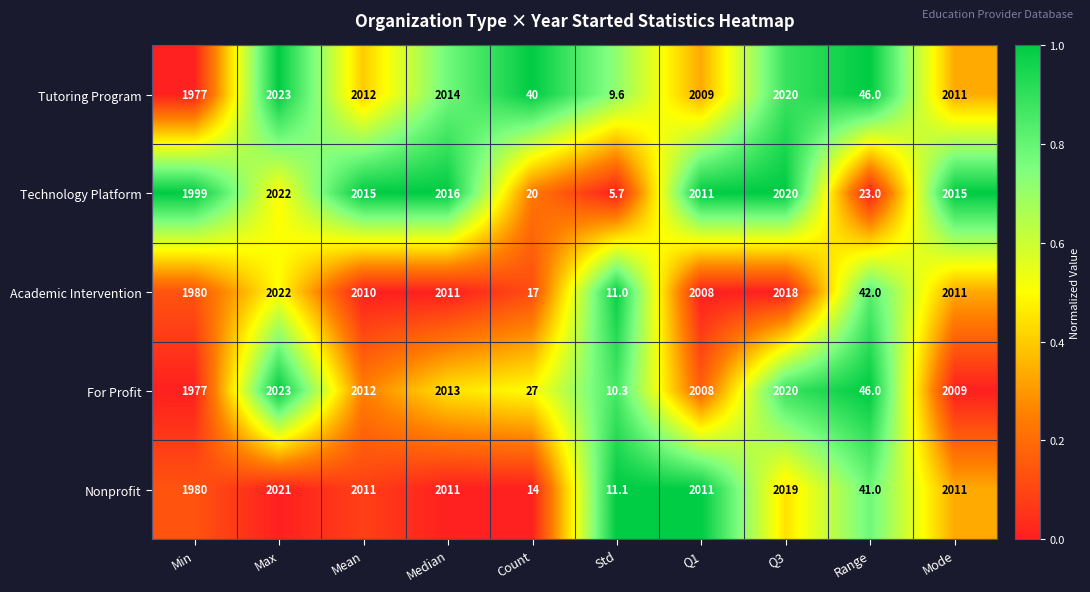

At which label is For Profit closest to 1016?

Min